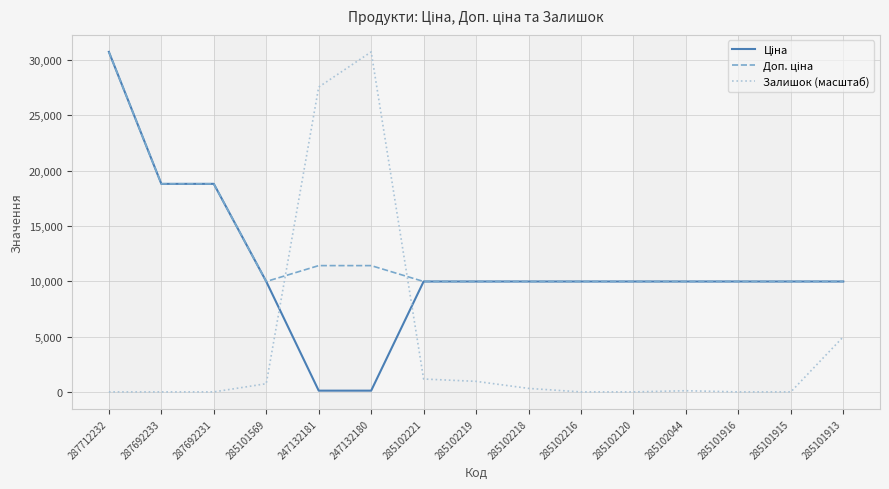

Is it true that Залишок (масштаб) equals 0.0 at 285101916?

True